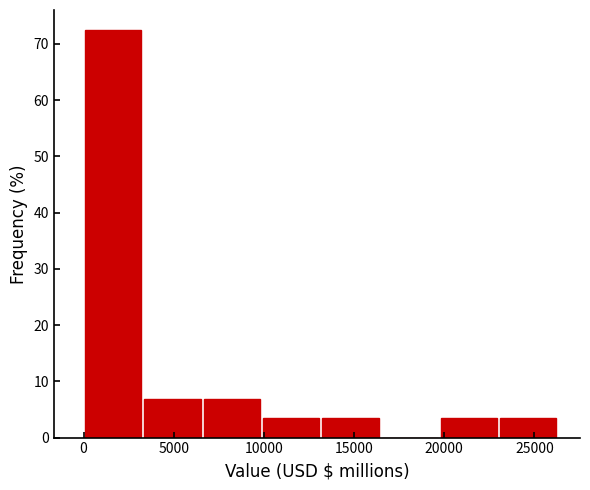

Reading left to right, transcribe this chart: for each bar, give the range it covers on the x-axis and its height. Neither the bar edges nor the heights are printed on the chart, so give them approximately, as read against the axes.

0 to 3500: 72
3500 to 6500: 7
6500 to 10000: 7
10000 to 13000: 3
13000 to 16500: 3
16500 to 19500: 0
19500 to 23000: 3
23000 to 26500: 3